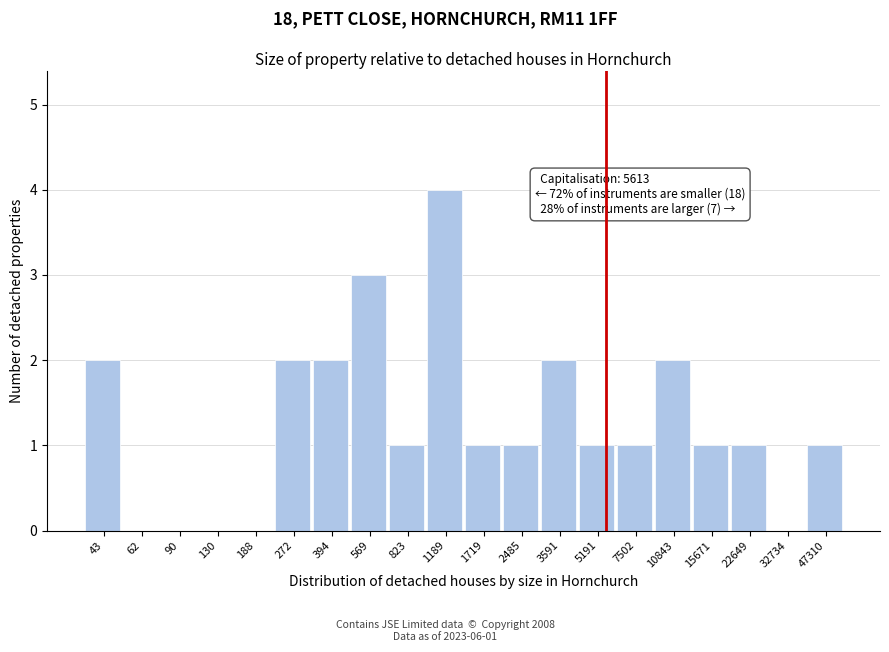

Reading left to right, what are all the values shown in this chart?

43=2	62=0	90=0	130=0	188=0	272=2	394=2	569=3	823=1	1189=4	1719=1	2485=1	3591=2	5191=1	7502=1	10843=2	15671=1	22649=1	32734=0	47310=1